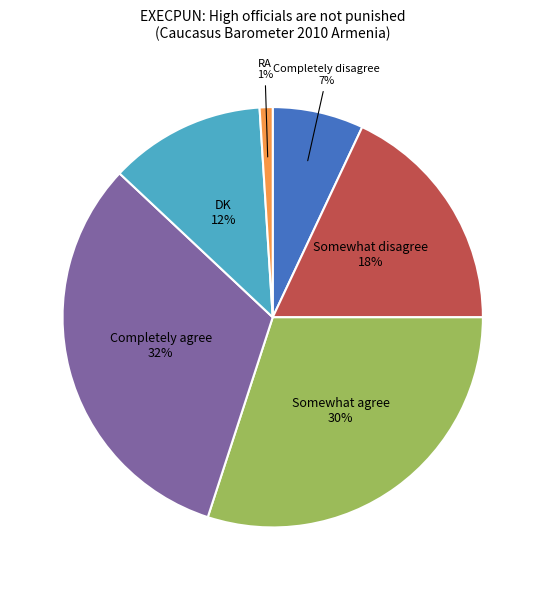

To the nearest percent, what is the difference between the largest and smallest slice percentages?

31%